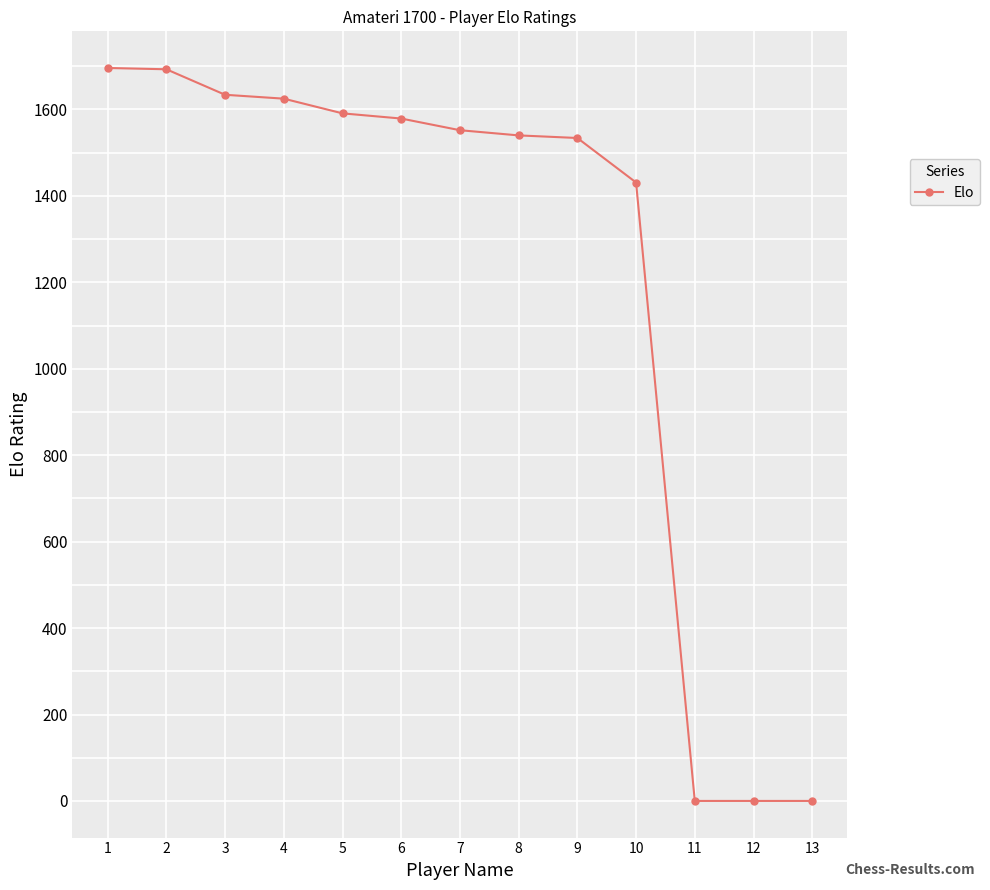

What is the change in value from 3 to 7?

-82